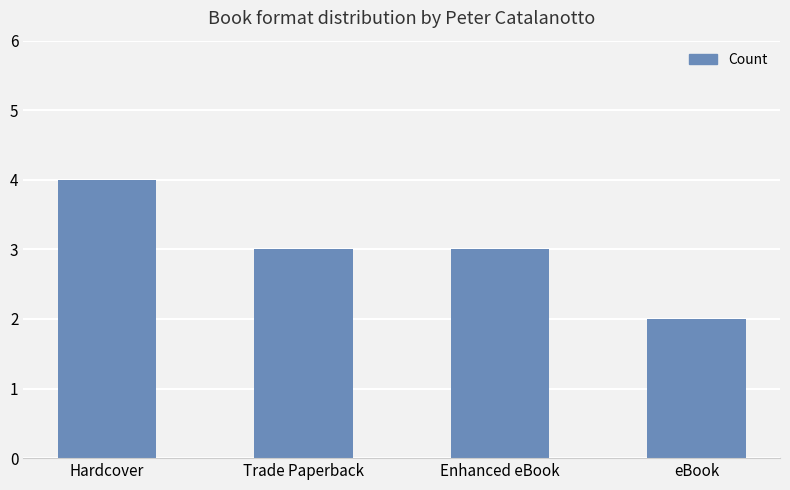

Count the values in the range 3 to 4.

3